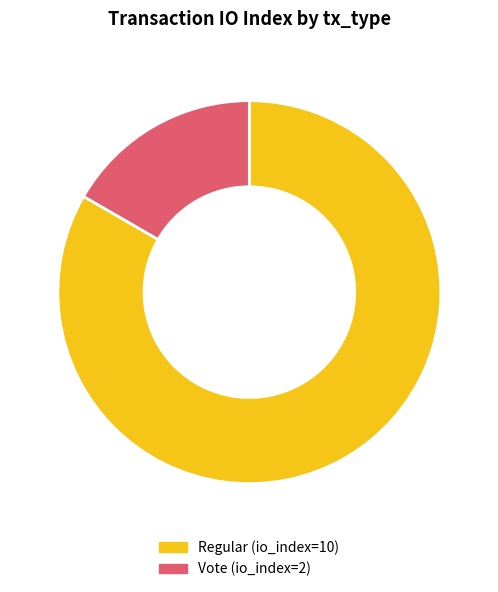

Is it true that Regular (io_index=10) is 83% of the pie?

True